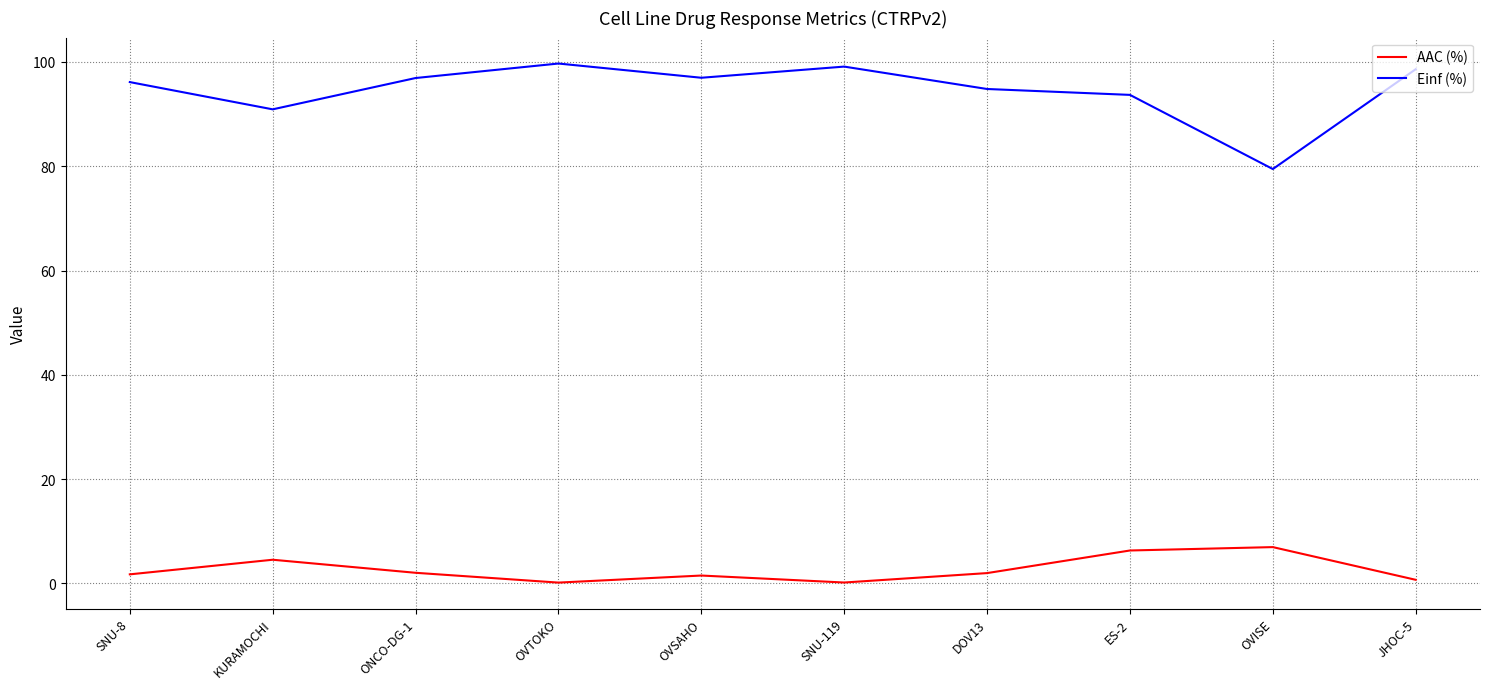

Which series has the widest spread of values?

Einf (%)